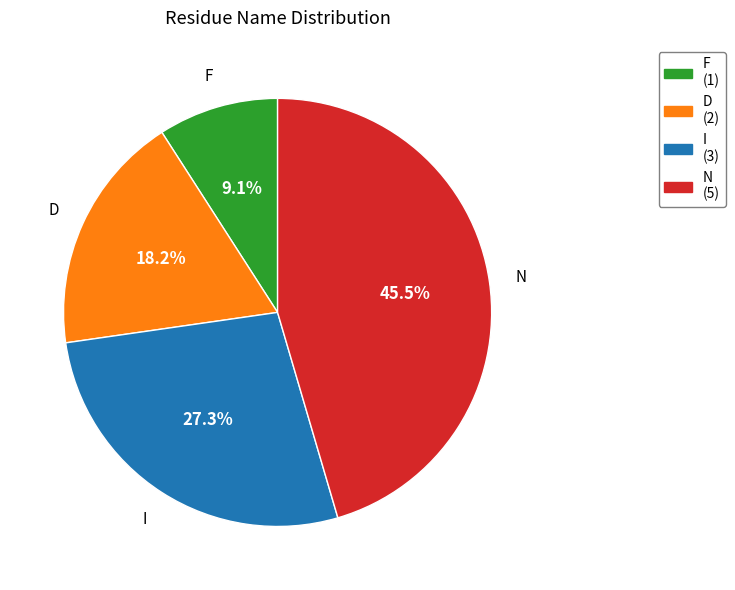

Combined, do D and I account for over 50%?

No